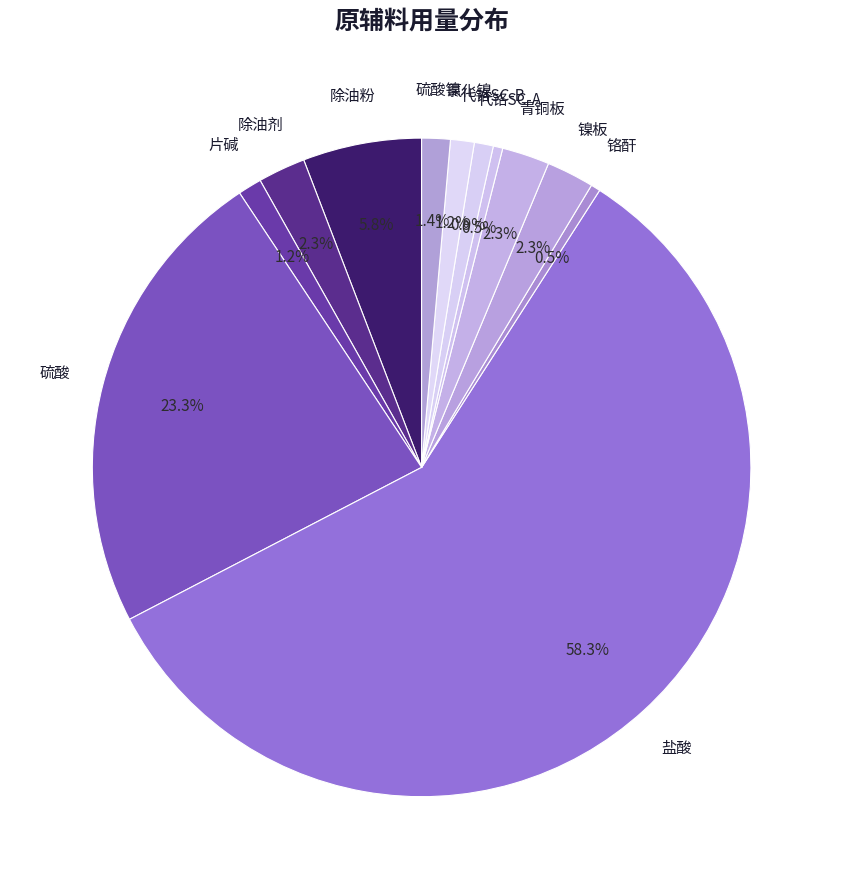

How many segments does this pie chart have?

12